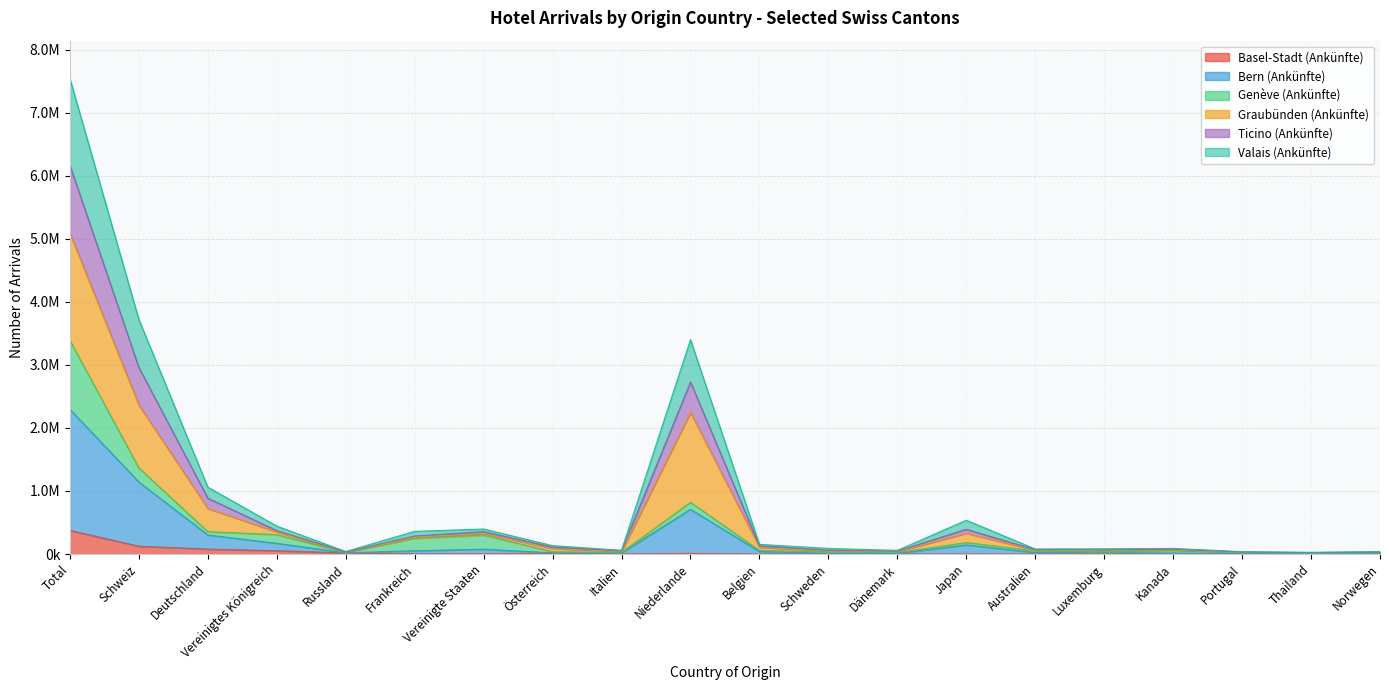

What is the maximum value shown in the chart?

7540766